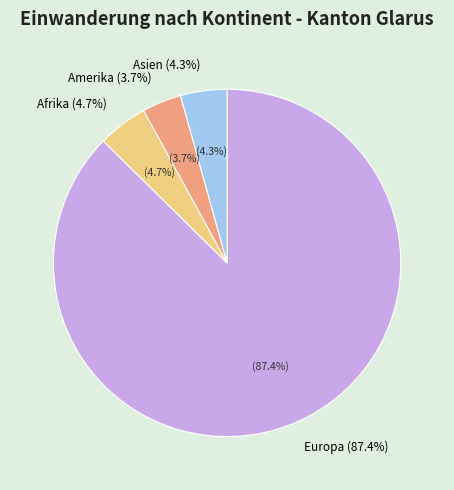

Does any single category account for the majority?

Yes